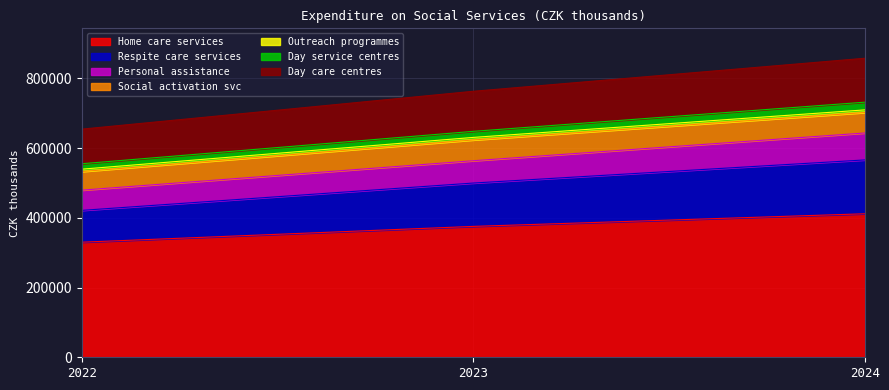

Between 2022 and 2024, which series saw the biggest shift?

Respite care services